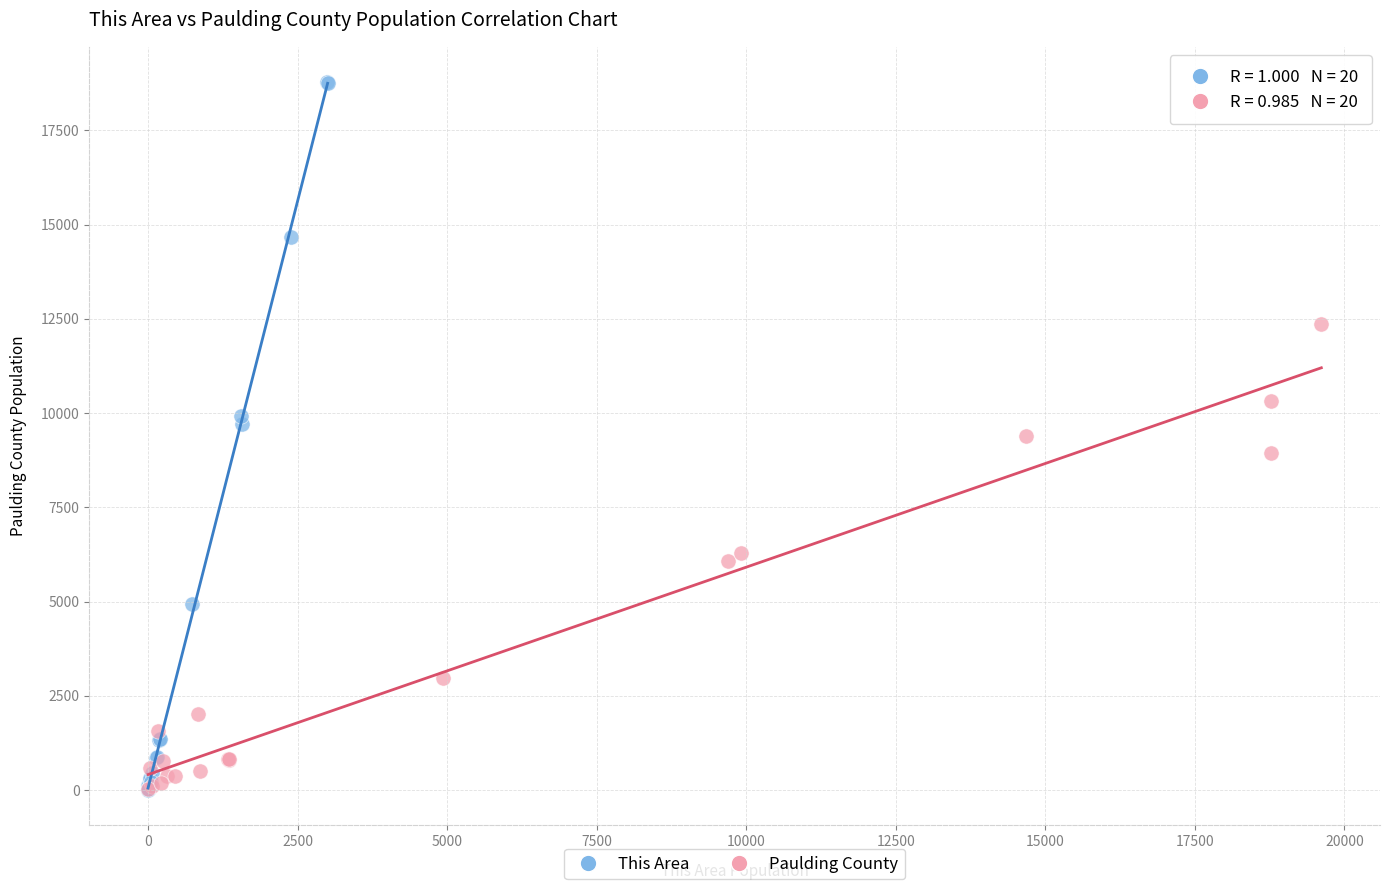

Which series has the widest spread of Y values?

This Area